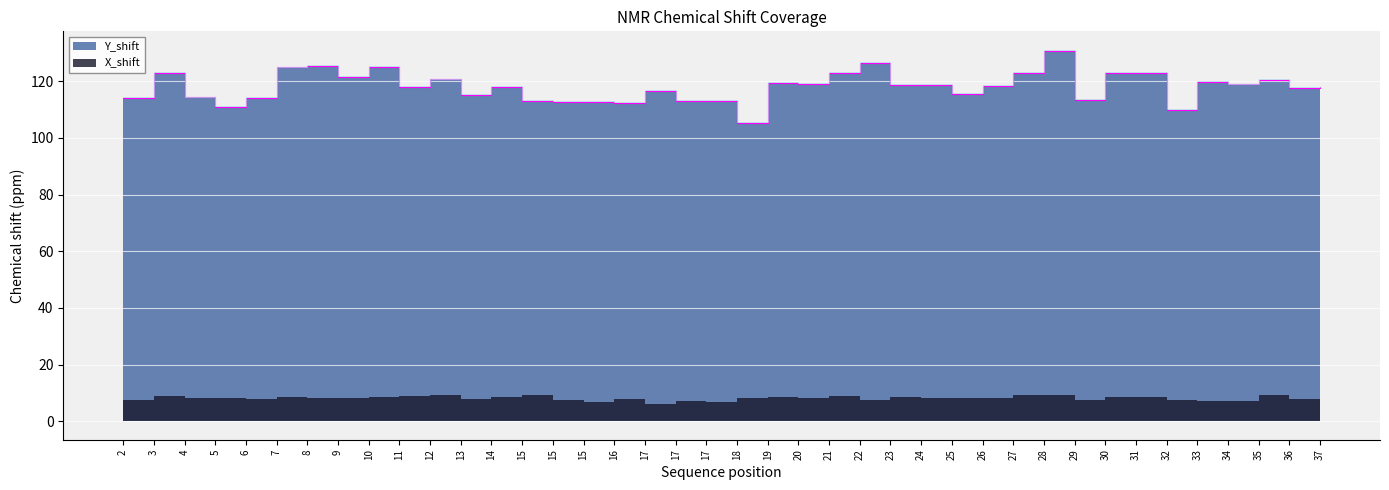

Reading left to right, list all the values displayed in this chart.

2=114.2	3=123.0	4=114.3	5=111.0	6=114.1	7=124.9	8=125.3	9=121.6	10=125.1	11=117.9	12=120.6	13=115.2	14=118.0	15=113.0	15=112.8	15=112.8	16=112.2	17=116.7	17=113.0	17=113.0	18=105.2	19=119.5	20=119.1	21=122.9	22=126.5	23=118.7	24=118.8	25=115.6	26=118.3	27=122.9	28=130.8	29=113.3	30=123.1	31=123.0	32=109.9	33=119.6	34=118.9	35=120.6	36=117.5	37=117.8